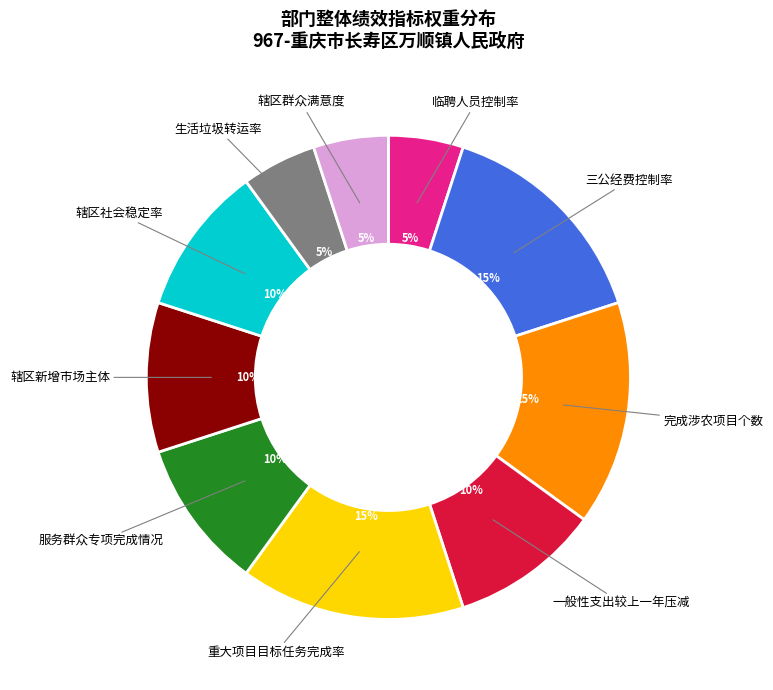

Count the number of slices in the pie.

10